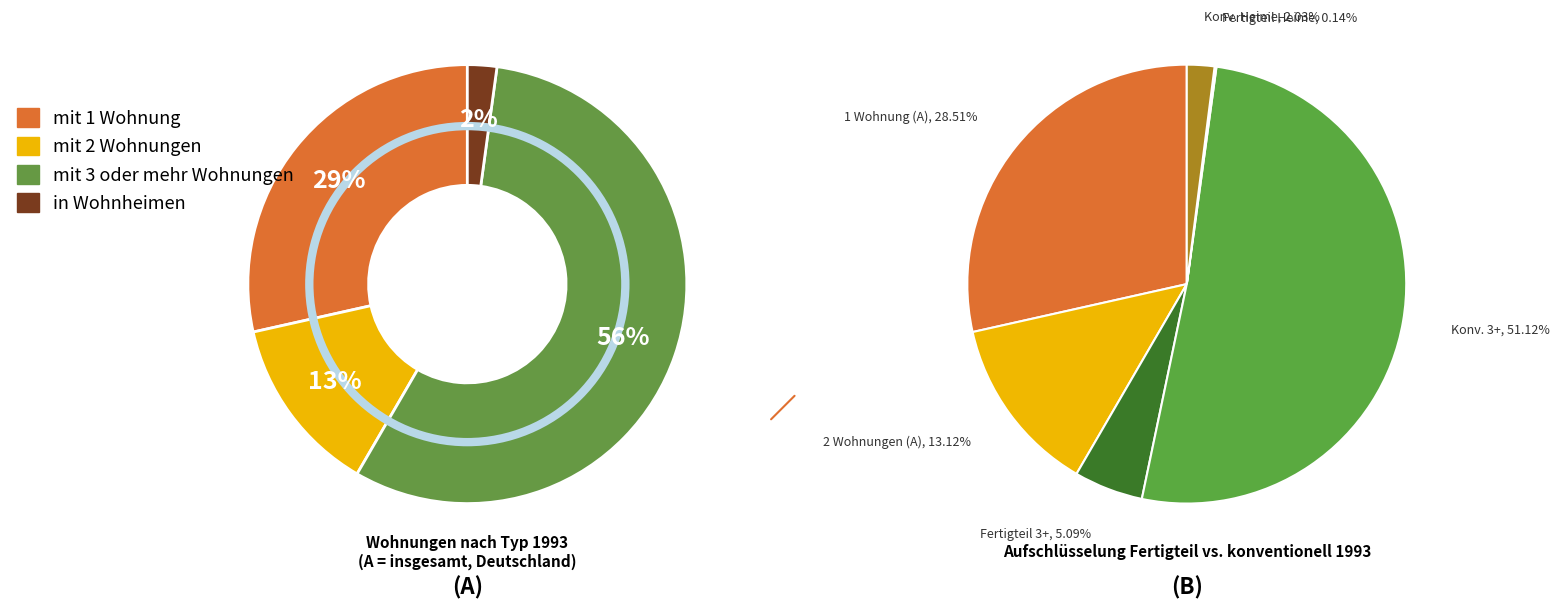

Which slice is the smallest?

in Wohnheimen